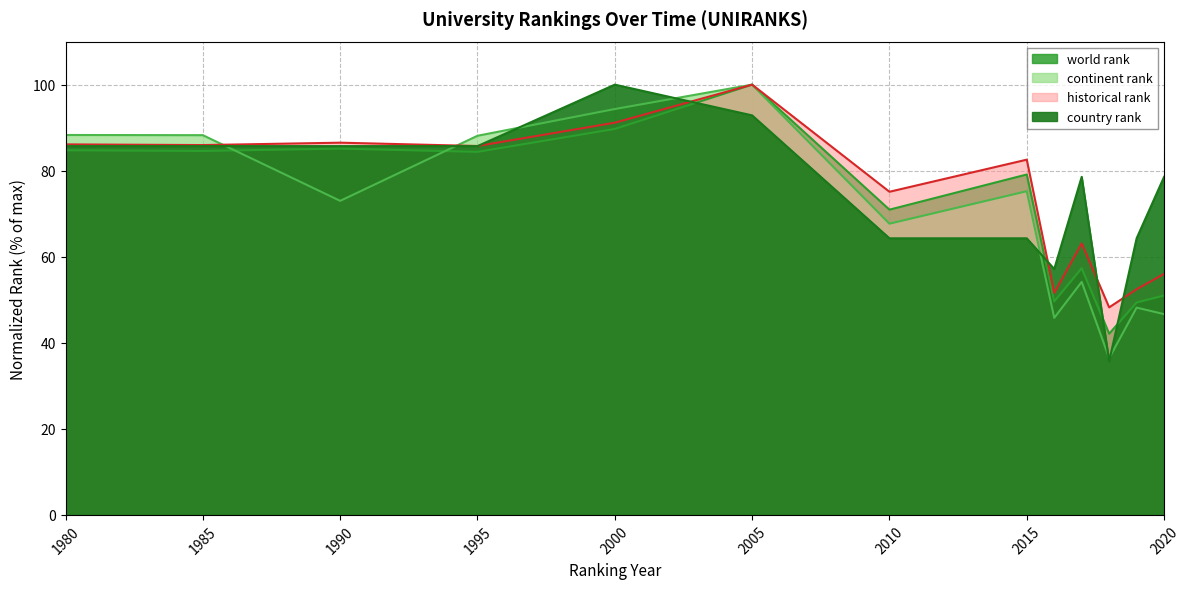

Is it true that continent rank equals 25.2 at 2018?

False